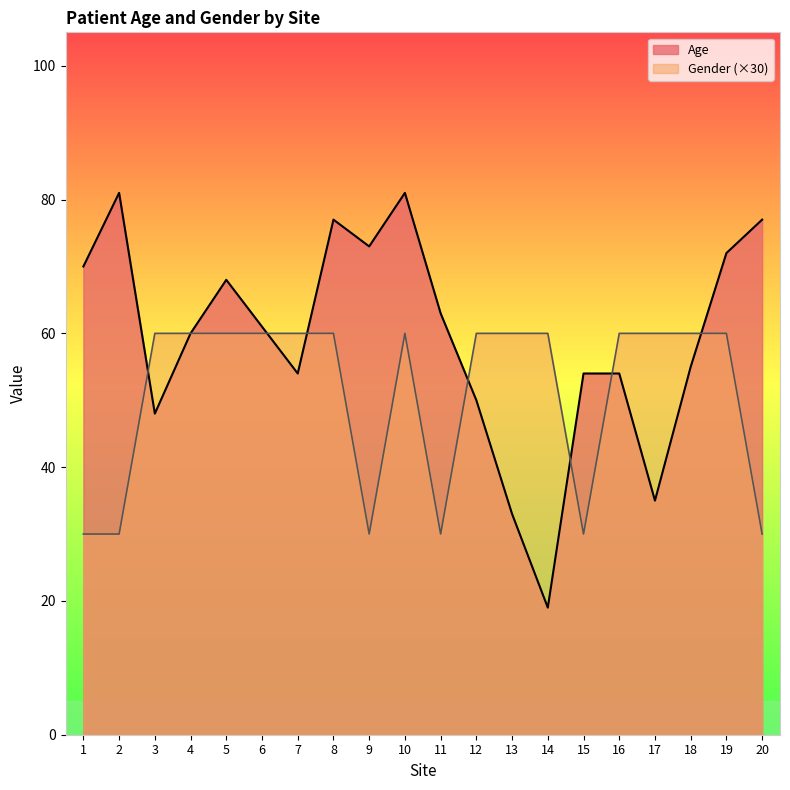

At which category is the sum across all series the highest?

10